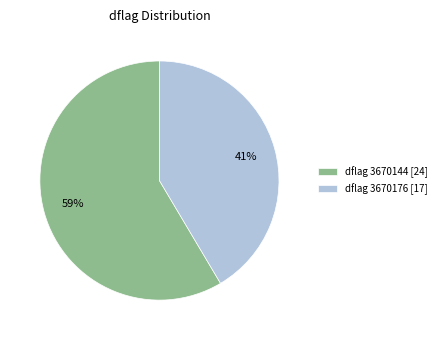

Which slice represents more than half of the pie?

dflag 3670144 [24]